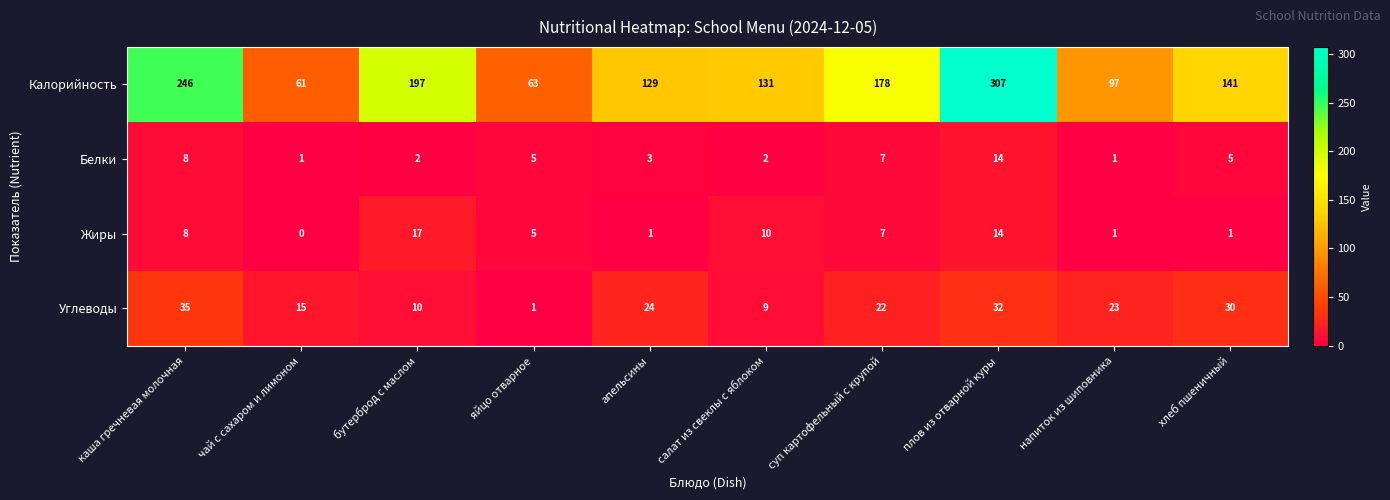

Which series changed the most between суп картофельный с крупой and плов из отварной куры?

Калорийность